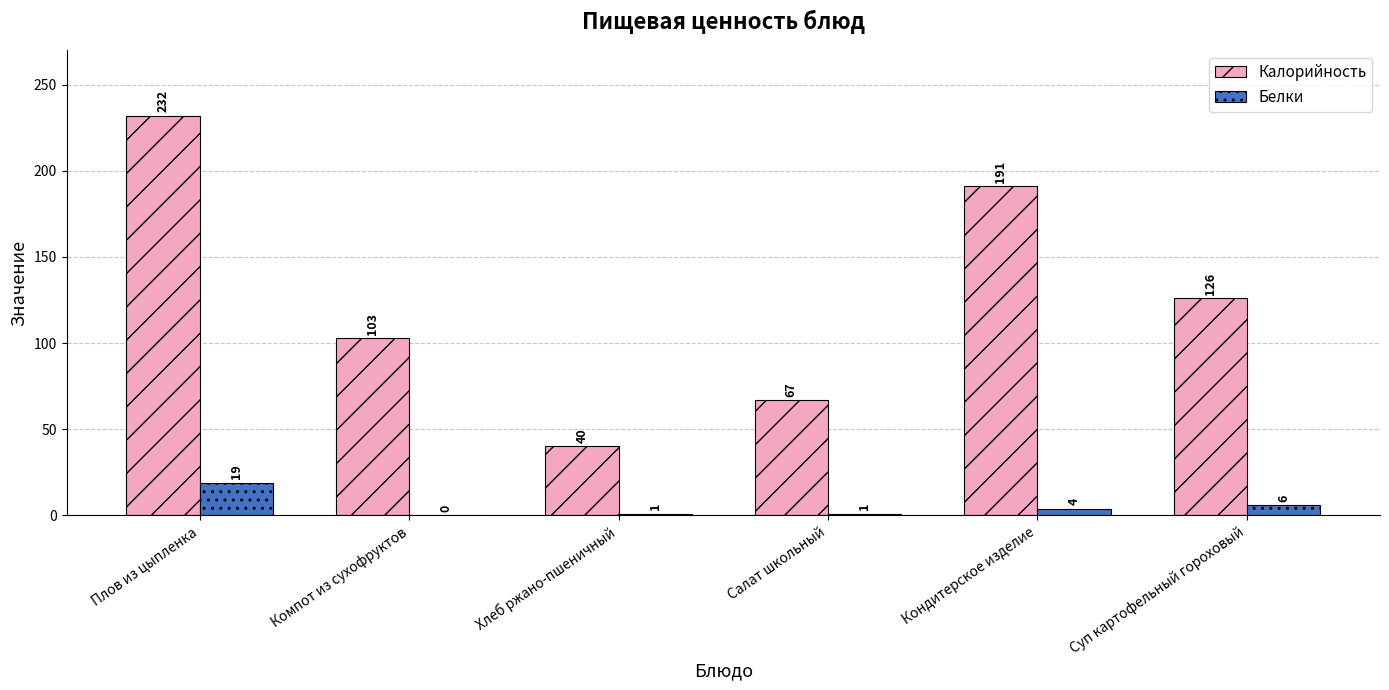

Reading left to right, what are all the values shown in this chart?

Калорийность: Плов из цыпленка=232	Компот из сухофруктов=103	Хлеб ржано-пшеничный=40	Салат школьный=67	Кондитерское изделие=191	Суп картофельный гороховый=126
Белки: Плов из цыпленка=19	Компот из сухофруктов=0	Хлеб ржано-пшеничный=1	Салат школьный=1	Кондитерское изделие=4	Суп картофельный гороховый=6